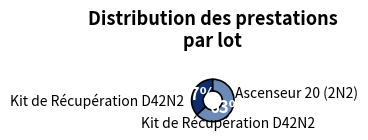

Does any single category account for the majority?

Yes